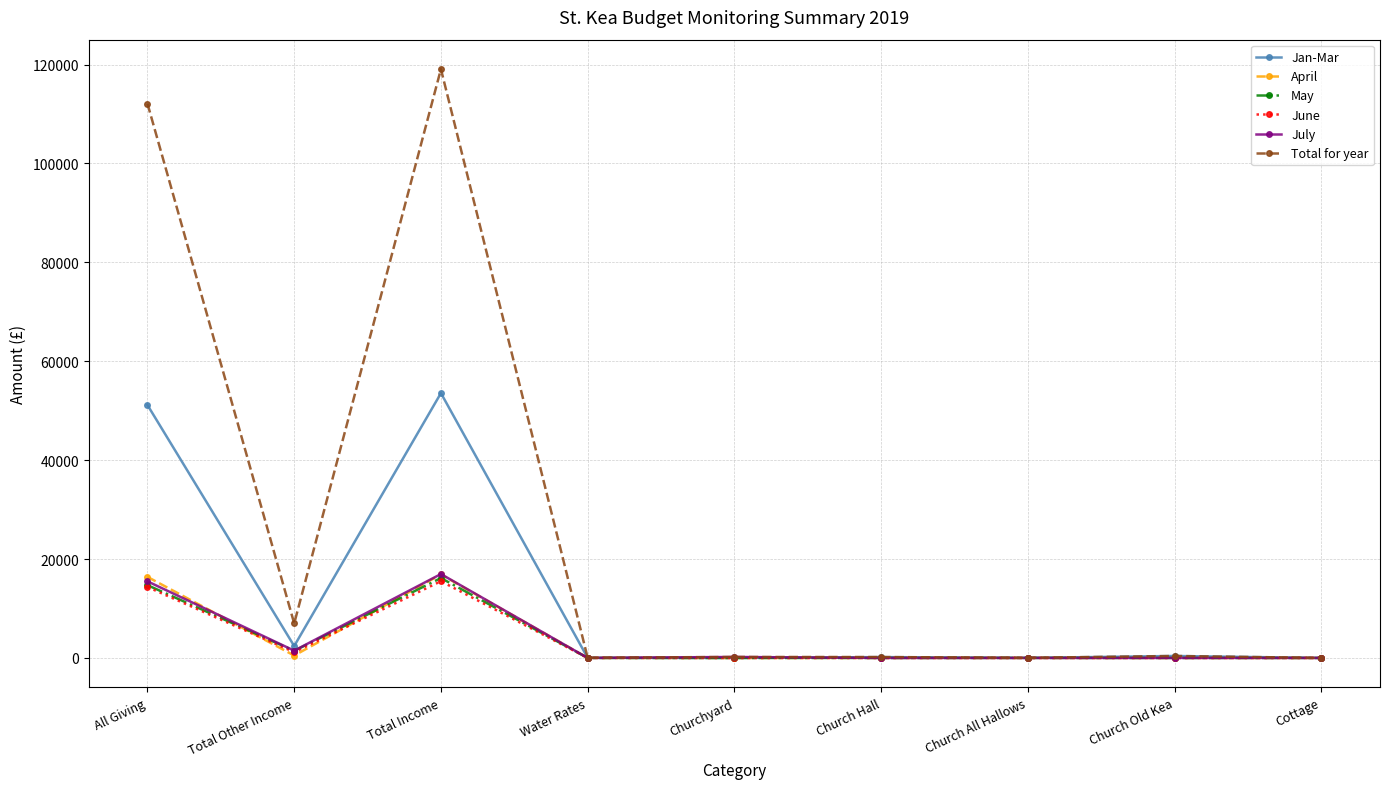

Where is the first local minimum for May?

Total Other Income